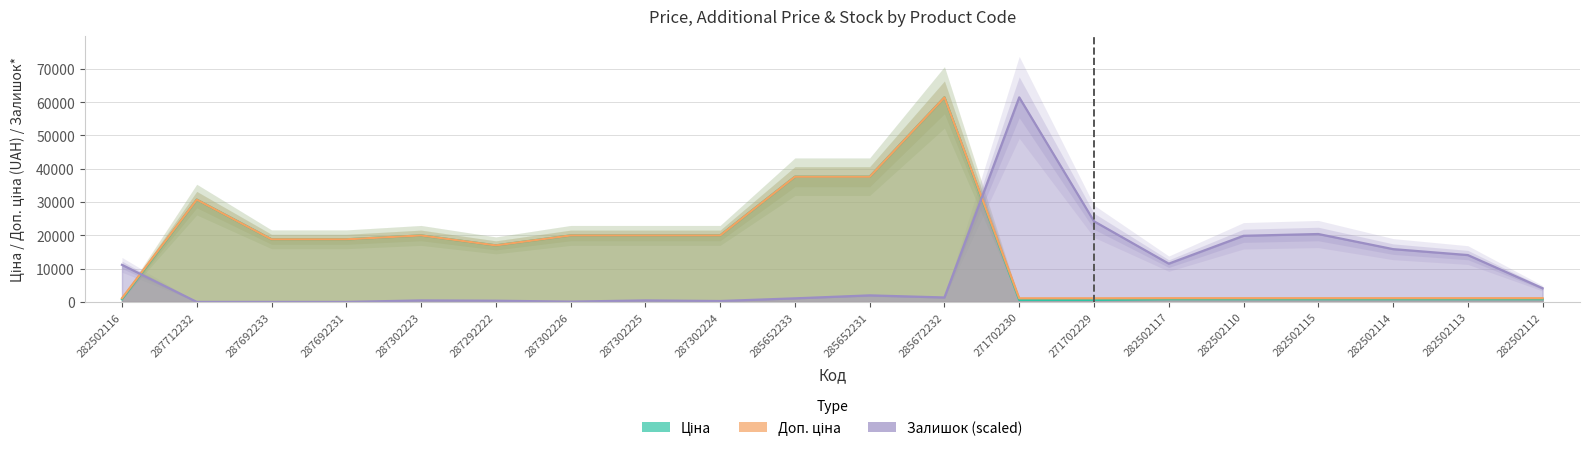

What are all the series names shown in the legend?

Ціна, Доп. ціна, Залишок